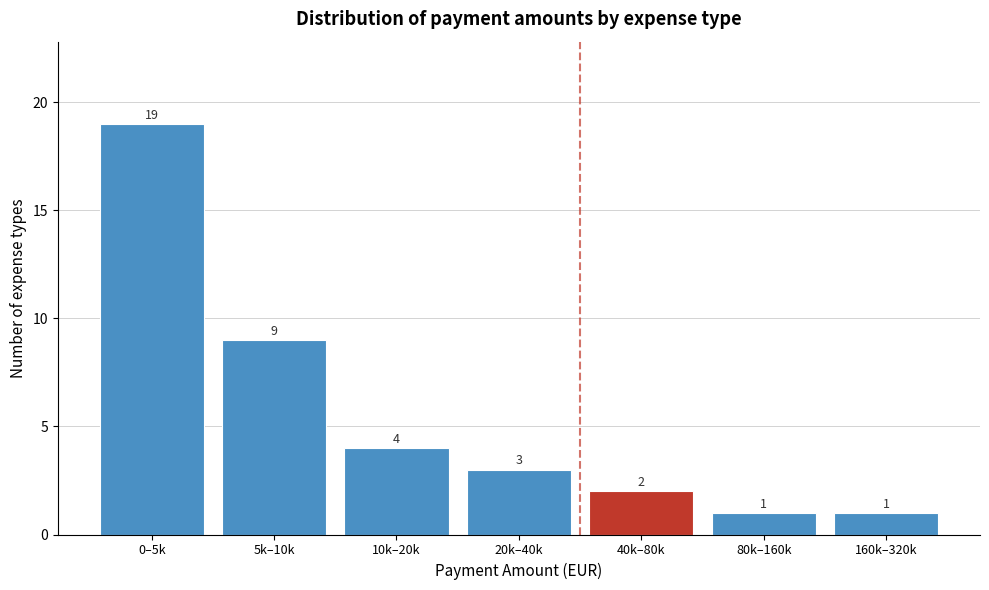

Reading left to right, extract all data points from this chart.

0–5k=19	5k–10k=9	10k–20k=4	20k–40k=3	40k–80k=2	80k–160k=1	160k–320k=1